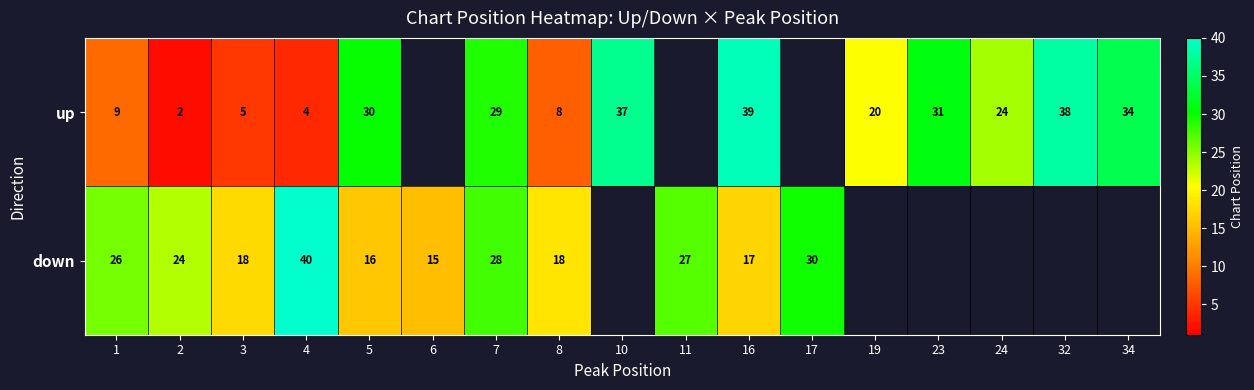

Is the value of up at 2 greater than the value of down at 4?

No